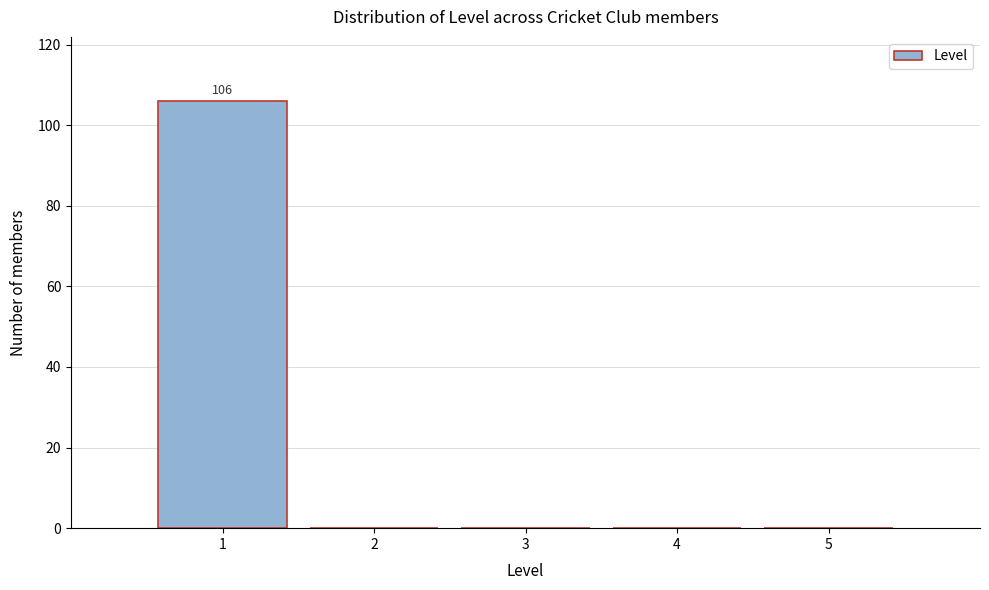

Which range on the x-axis has the tallest bar?

0.5 to 1.5